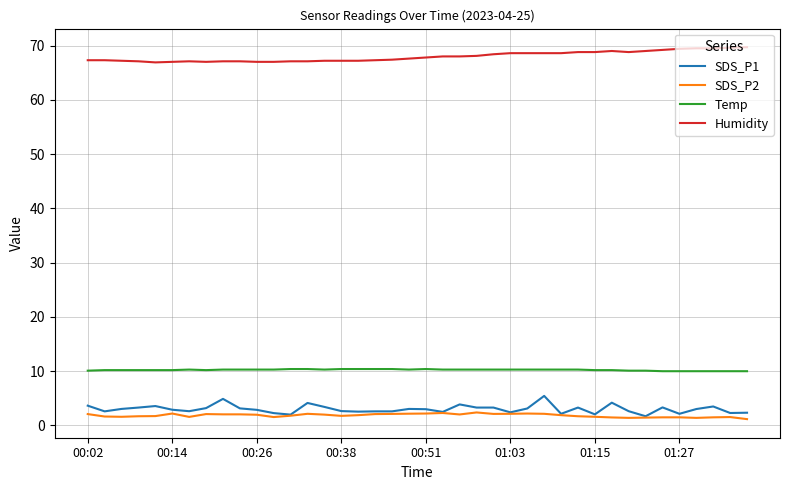

What is the highest value of the Humidity series?

69.7